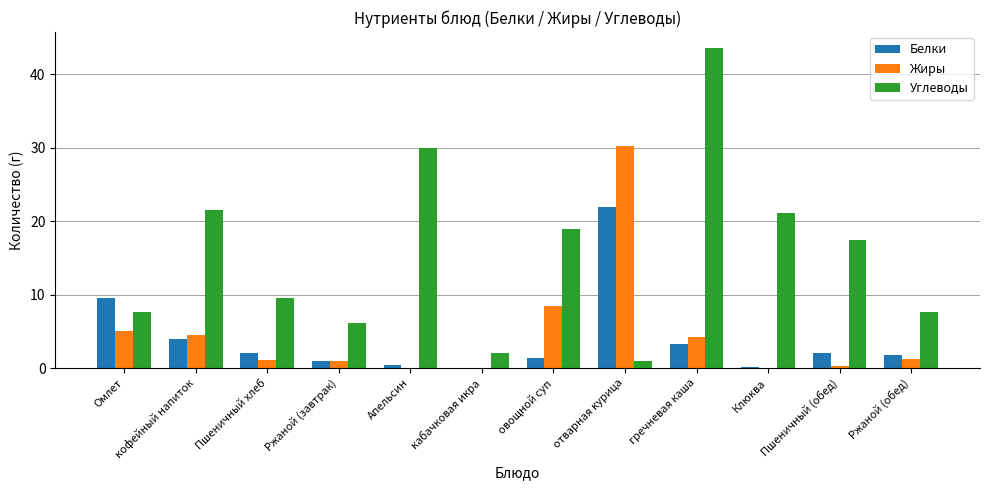

What is the total value across all series at гречневая каша?

51.1